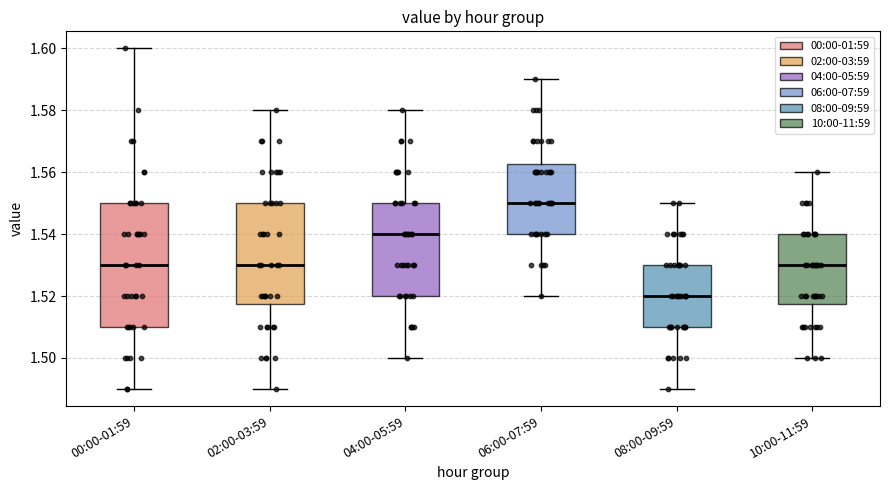

Comparing the boxes themselves (not the whiskers), which one is the tallest?

00:00-01:59